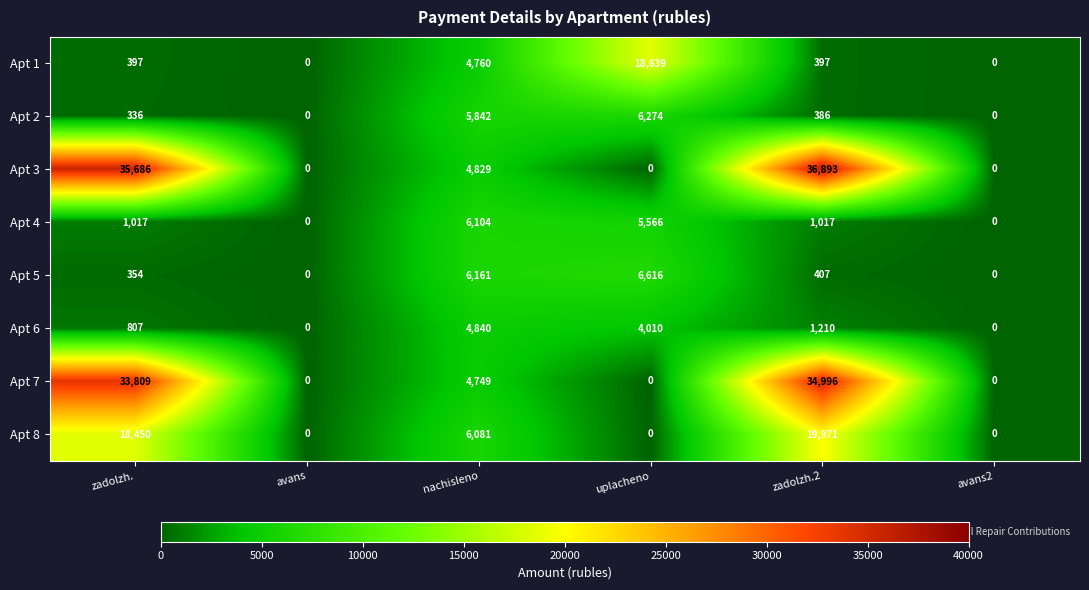

What is the difference between the Apt 8 values at uplacheno and nachisleno?

6081